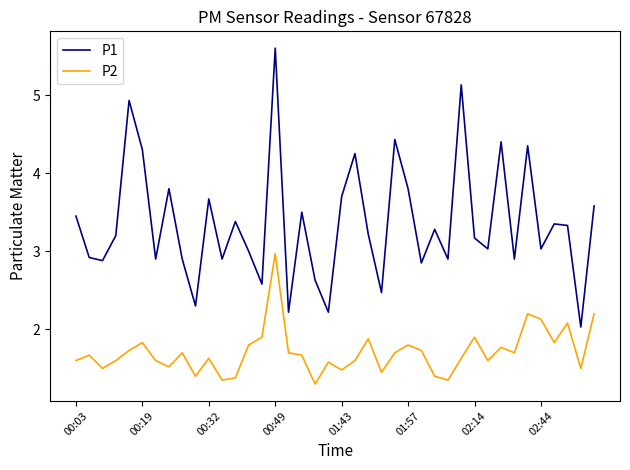

True or false: P1 has more than 0 points higher than both neighbors.

True